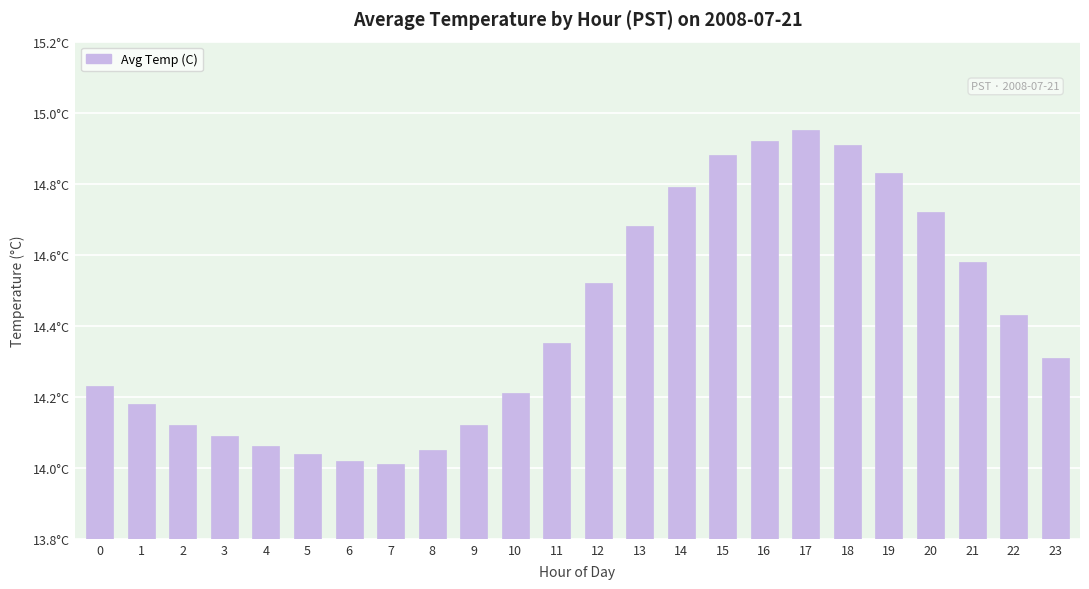

What is the sum of the values at 16 and 18?

29.8